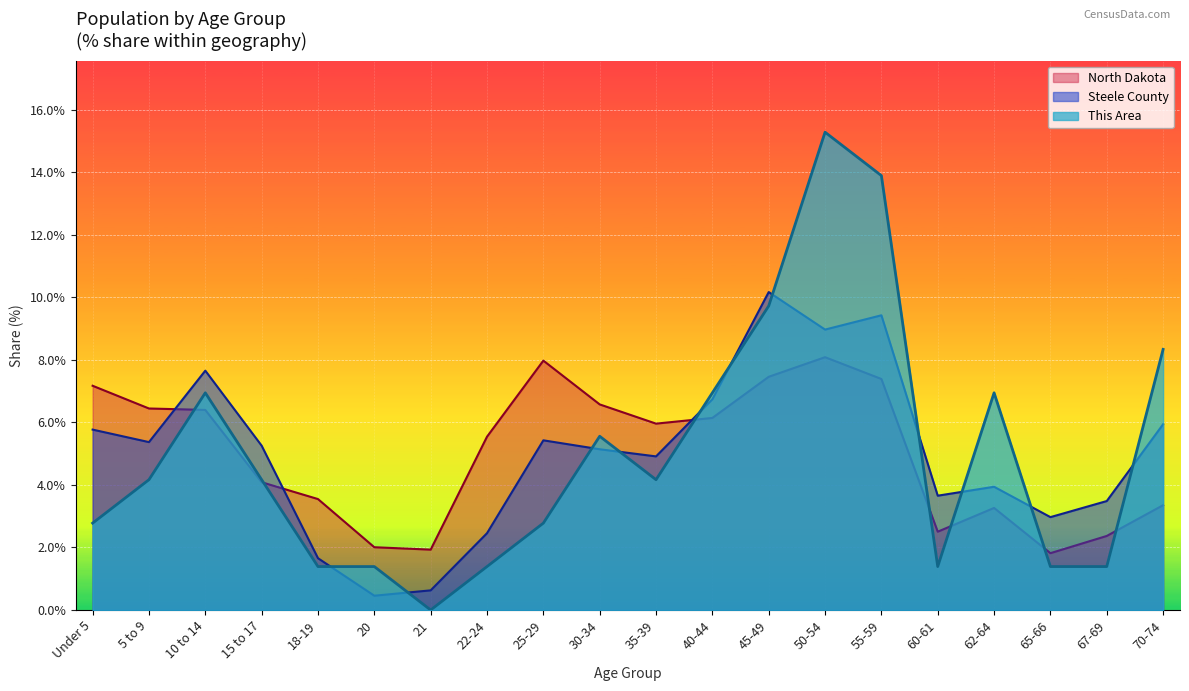

Which series has the largest range (max minus min)?

This Area